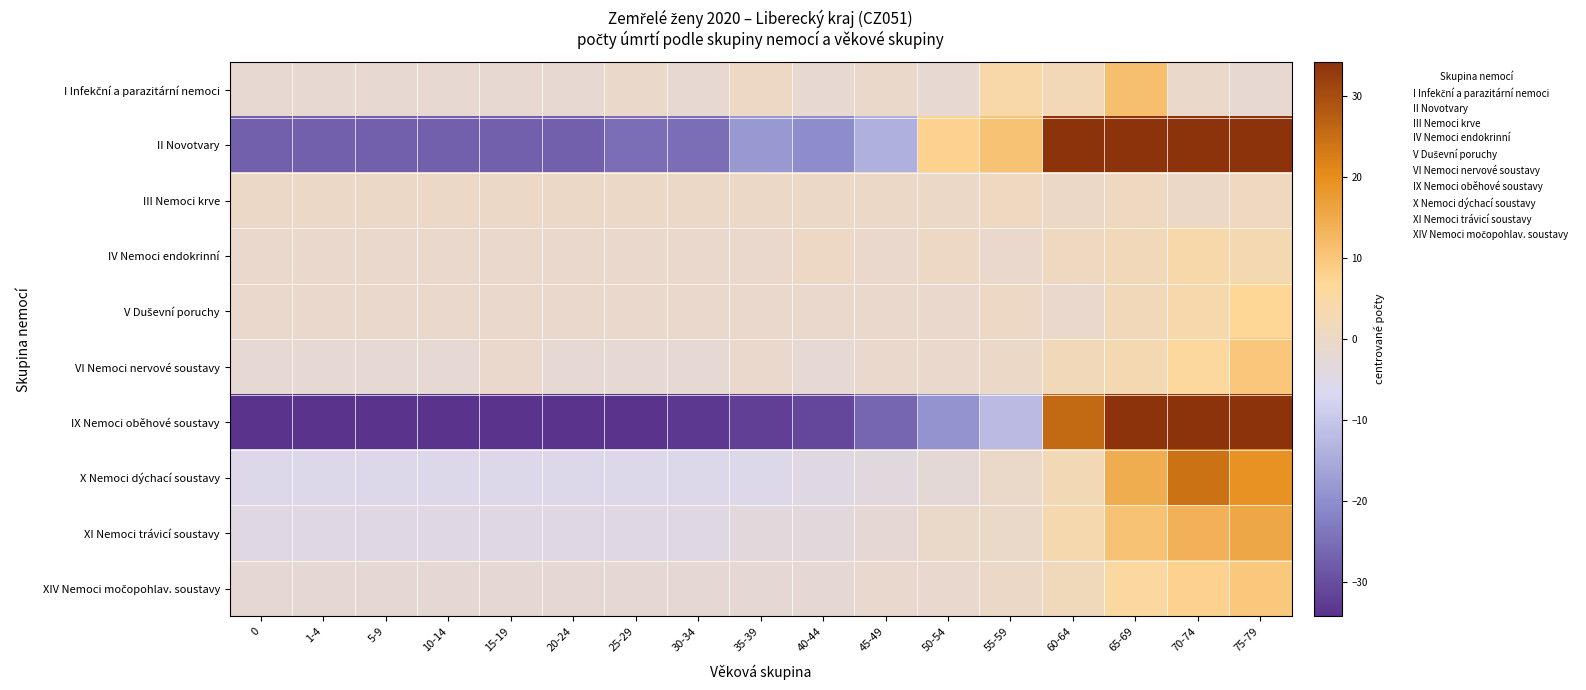

What is the total value across all series at 0?

-79.1